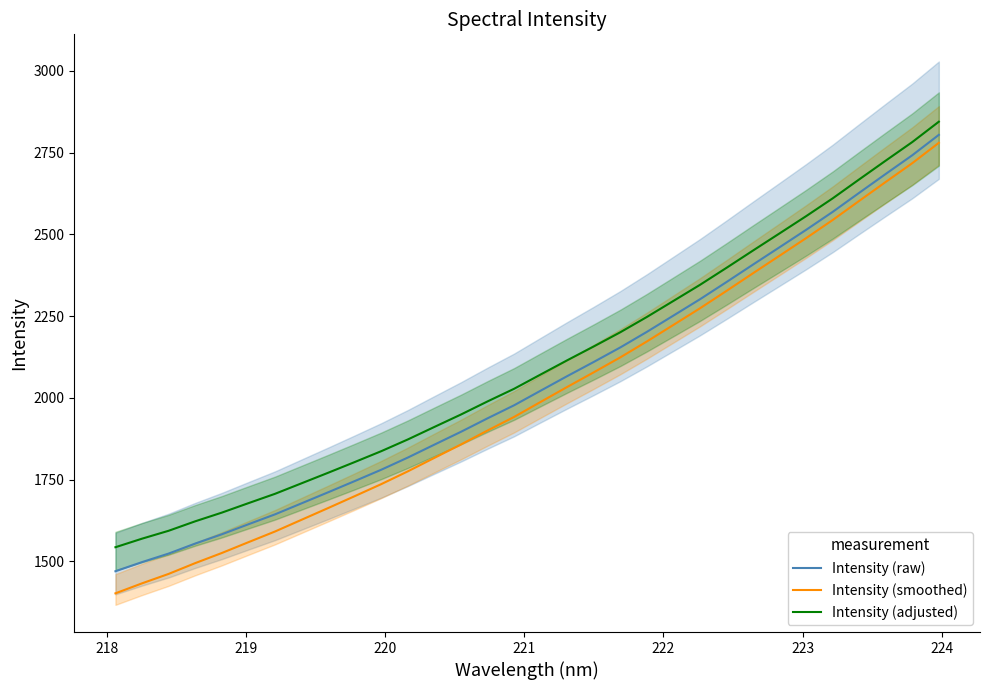

True or false: Intensity (adjusted) and Intensity (raw) intersect in this chart.

False